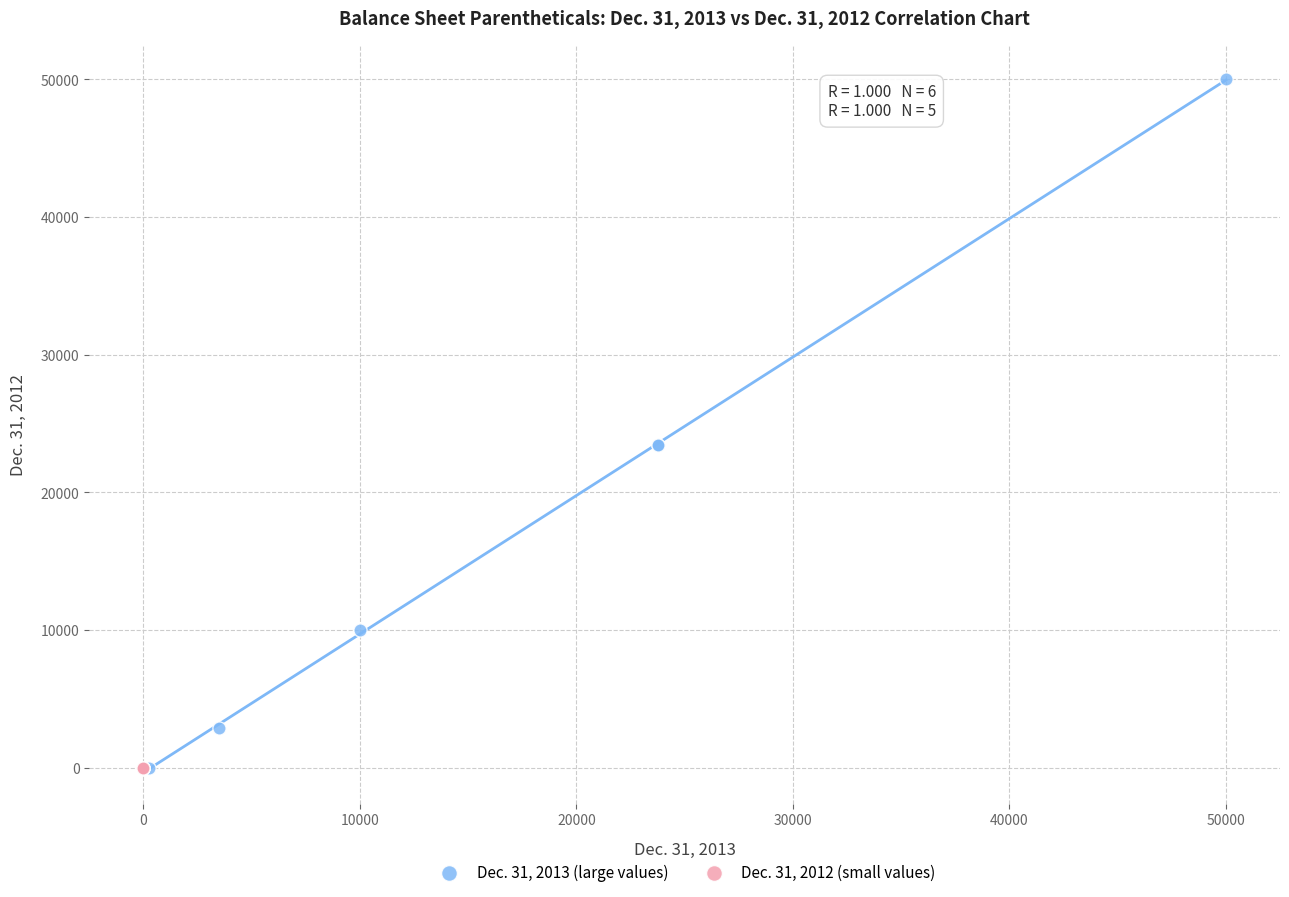

Which series reaches the maximum Y coordinate?

Dec. 31, 2013 (large values)